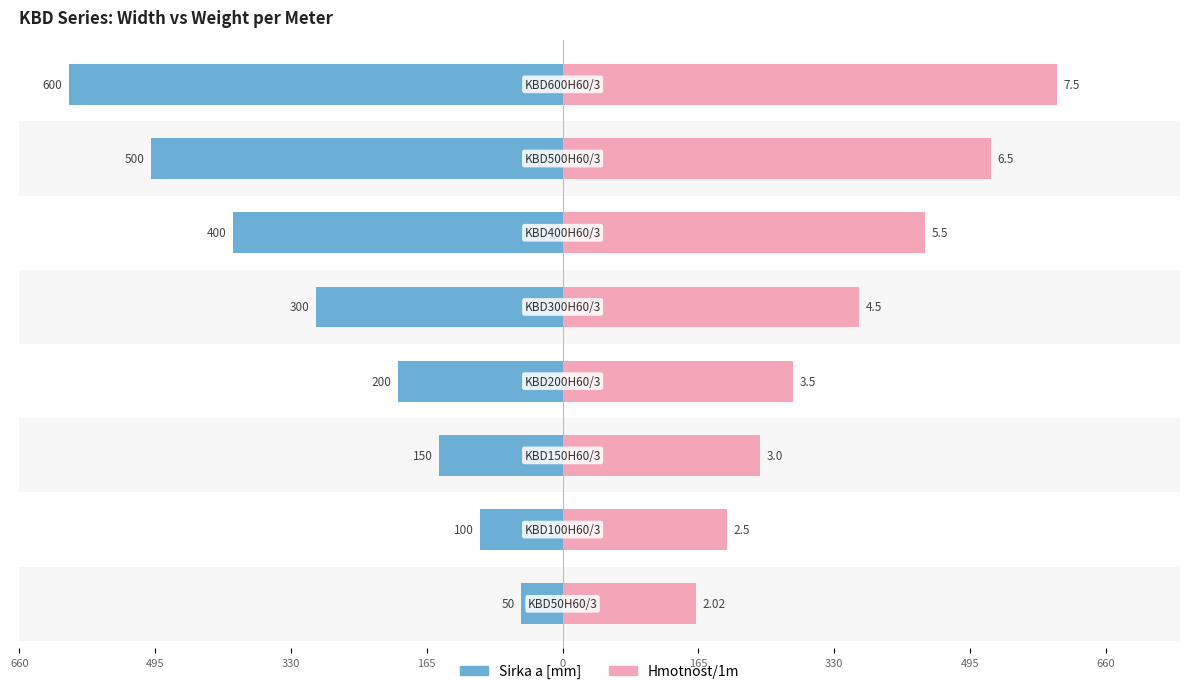

Reading left to right, transcribe all the data shown in this chart.

Sirka a [mm]: -50.0	-100.0	-150.0	-200.0	-300.0	-400.0	-500.0	-600.0
Hmotnost/1m: 161.6	200.0	240.0	280.0	360.0	440.0	520.0	600.0